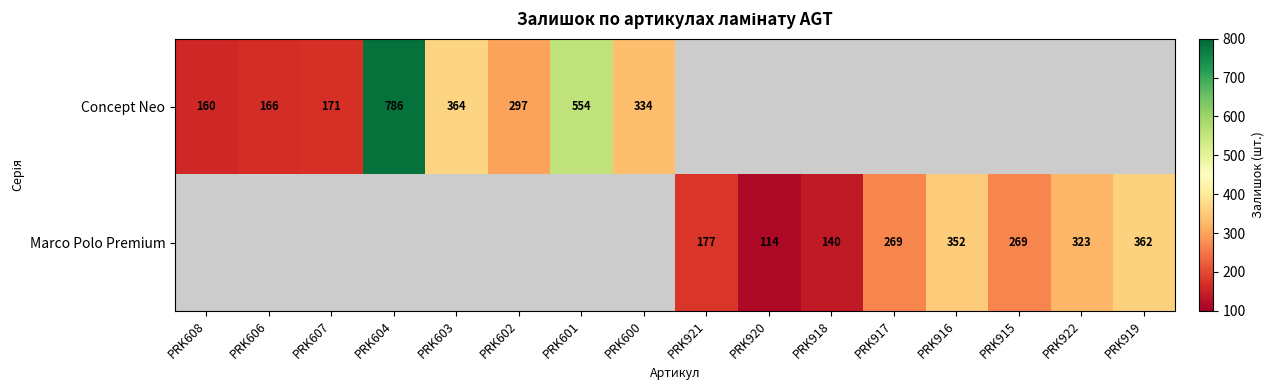

How many categories are shown in the chart?

16